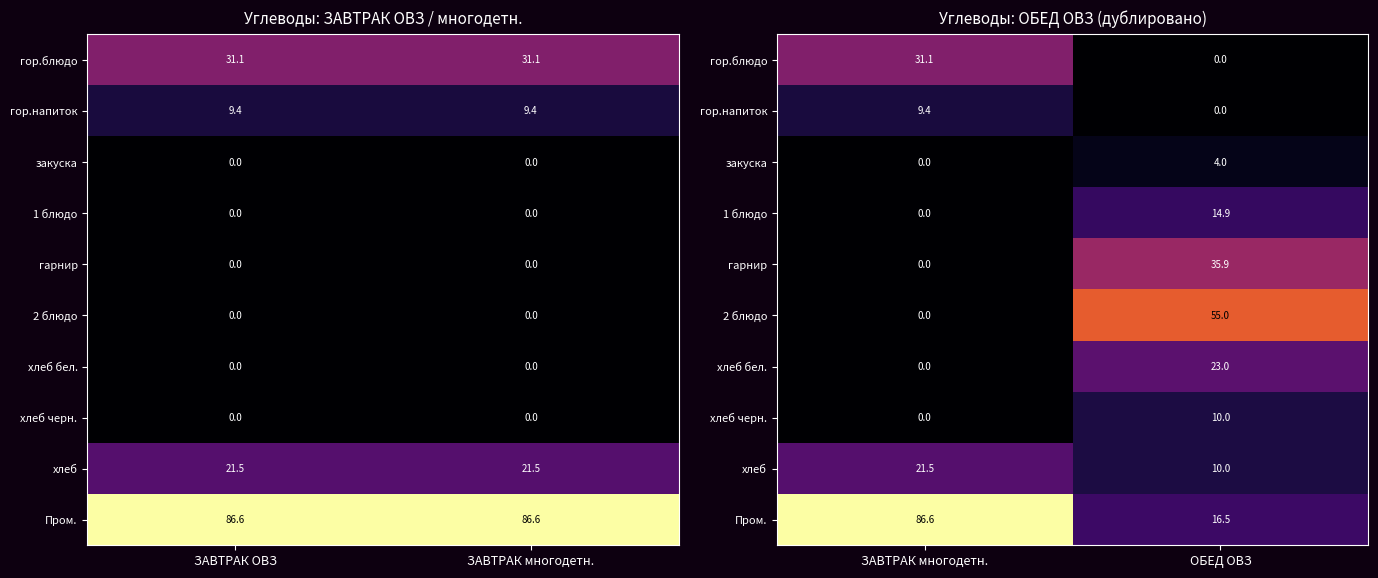

Where is гарнир nearest to the value 17?

ЗАВТРАК многодетн.